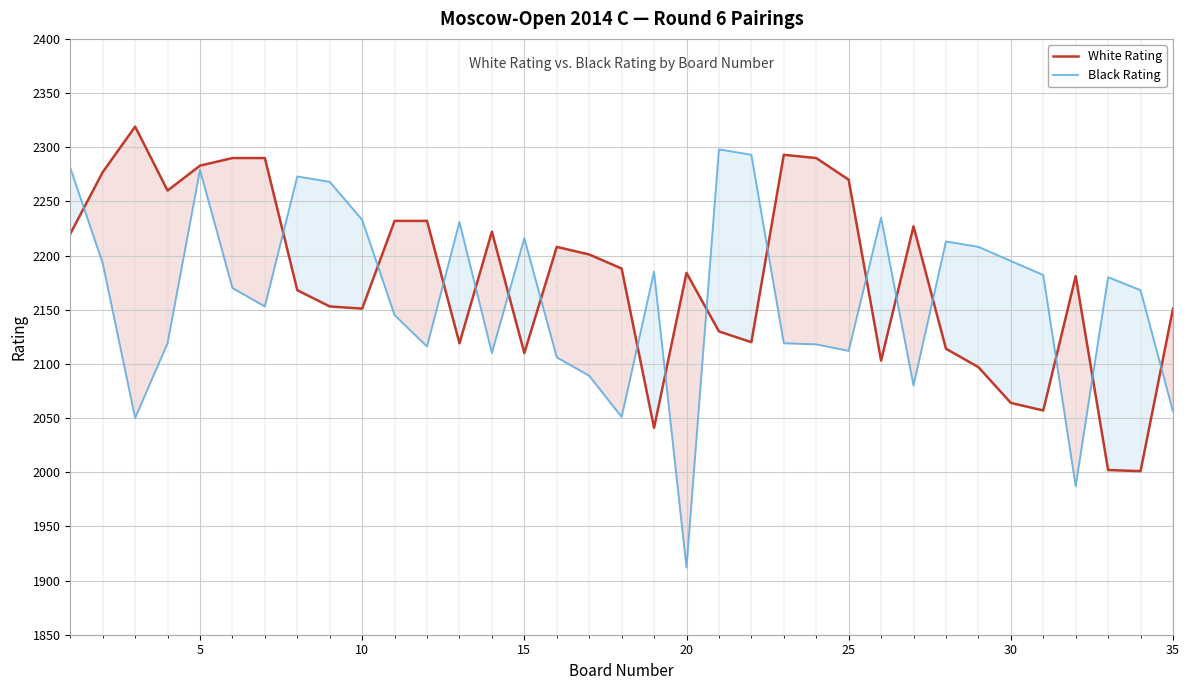

What is the maximum value for Black Rating?

2298